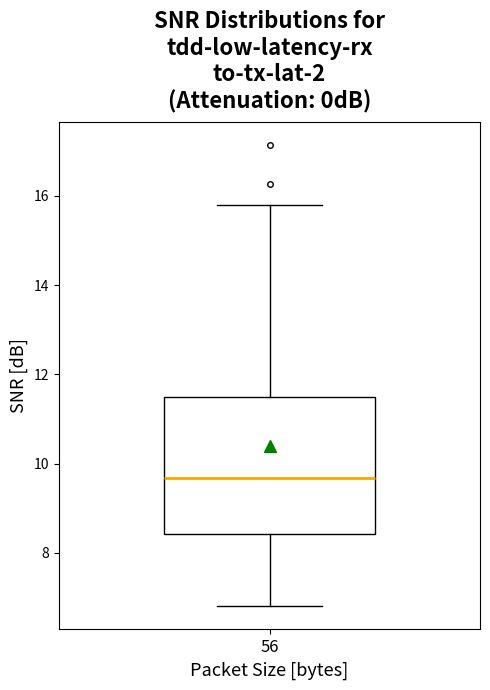

Read this box plot against the y-axis: the position of the median line, the range covered by the box, and the ends of both whiskers. The values are not printed on the chart, so give them approximately, as read against the axis.

median 9.6, box 8.4 to 11.4, whiskers 6.8 to 15.8